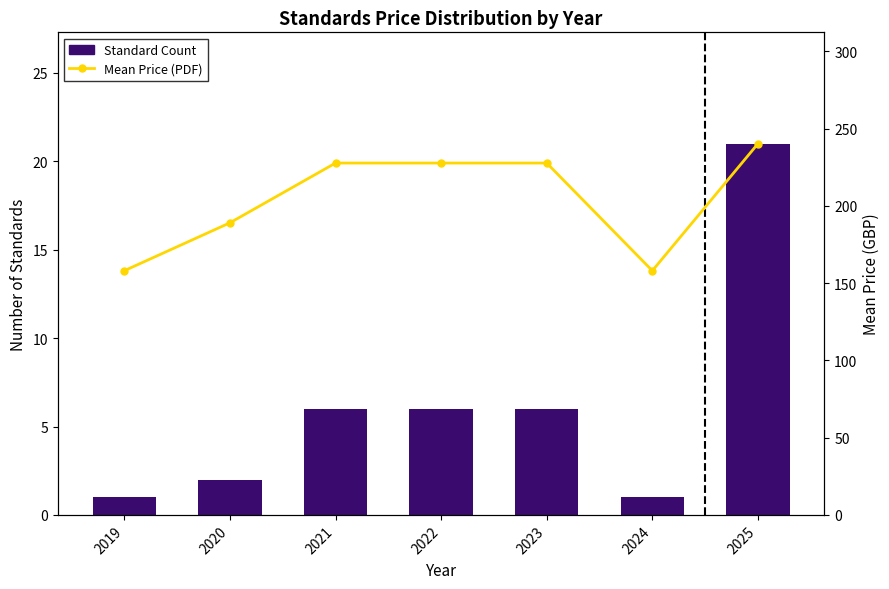

What is the difference between the highest and lowest values at 2023?

221.7